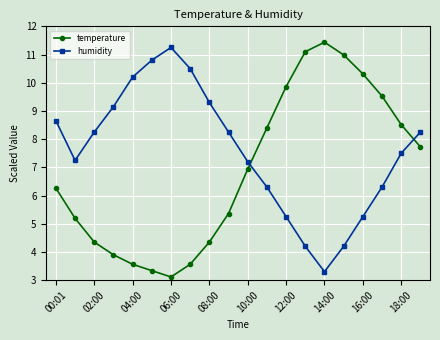

How many lines are shown in the chart?

2